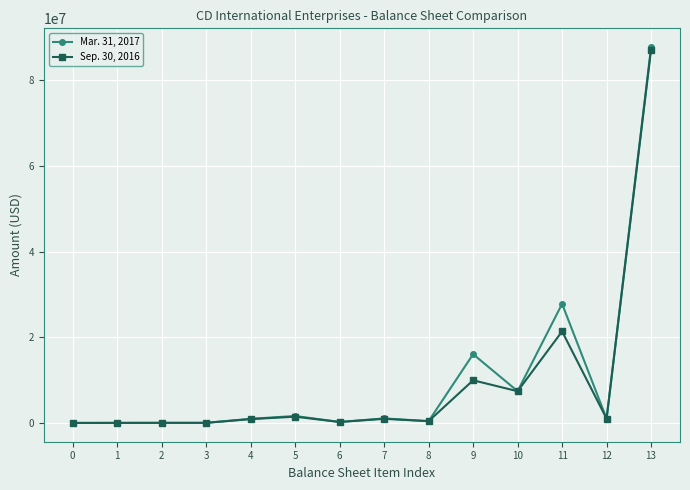

Which series has the largest range (max minus min)?

Mar. 31, 2017